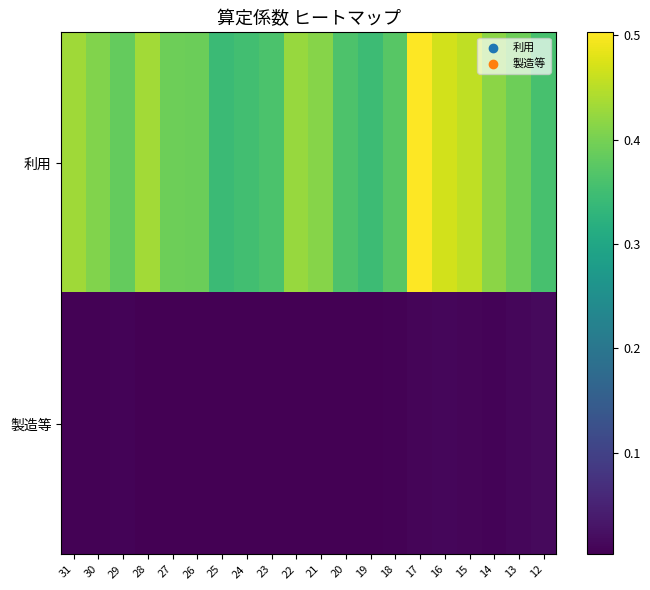

Between 13 and 12, which is larger?

13